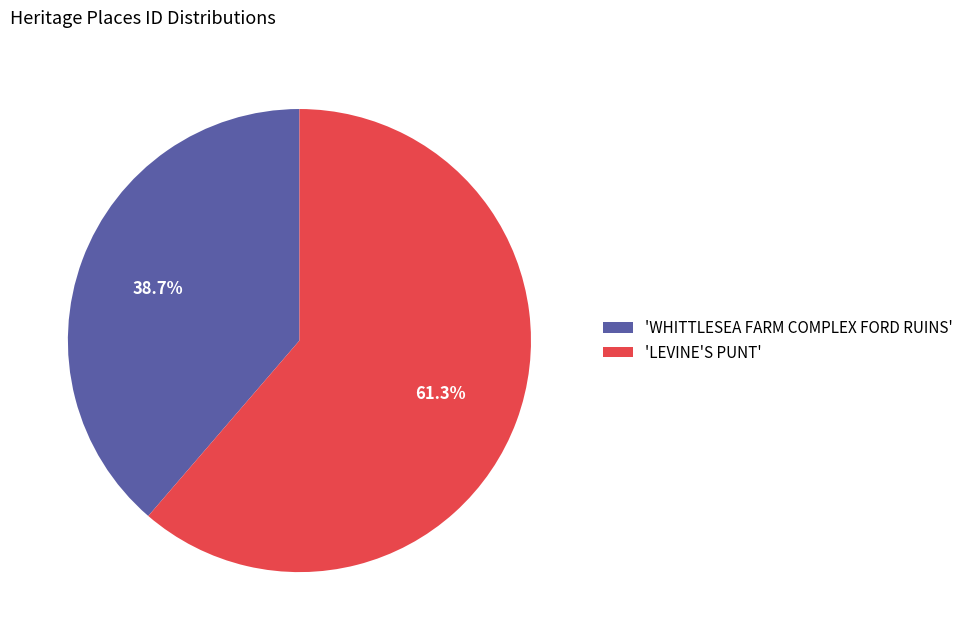

Rank the categories by value from lowest to highest.

'WHITTLESEA FARM COMPLEX FORD RUINS', 'LEVINE'S PUNT'